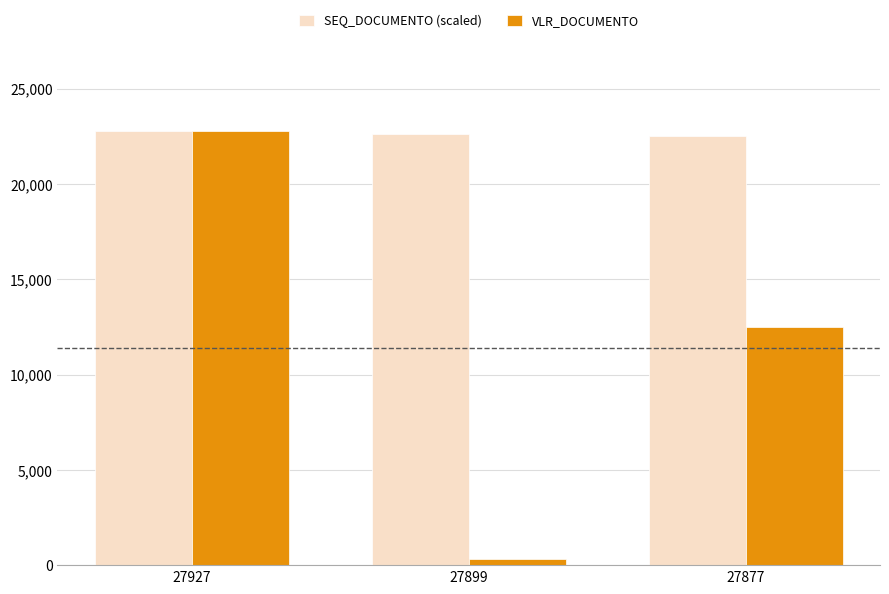

What is the average value of the VLR_DOCUMENTO series?

11847.8